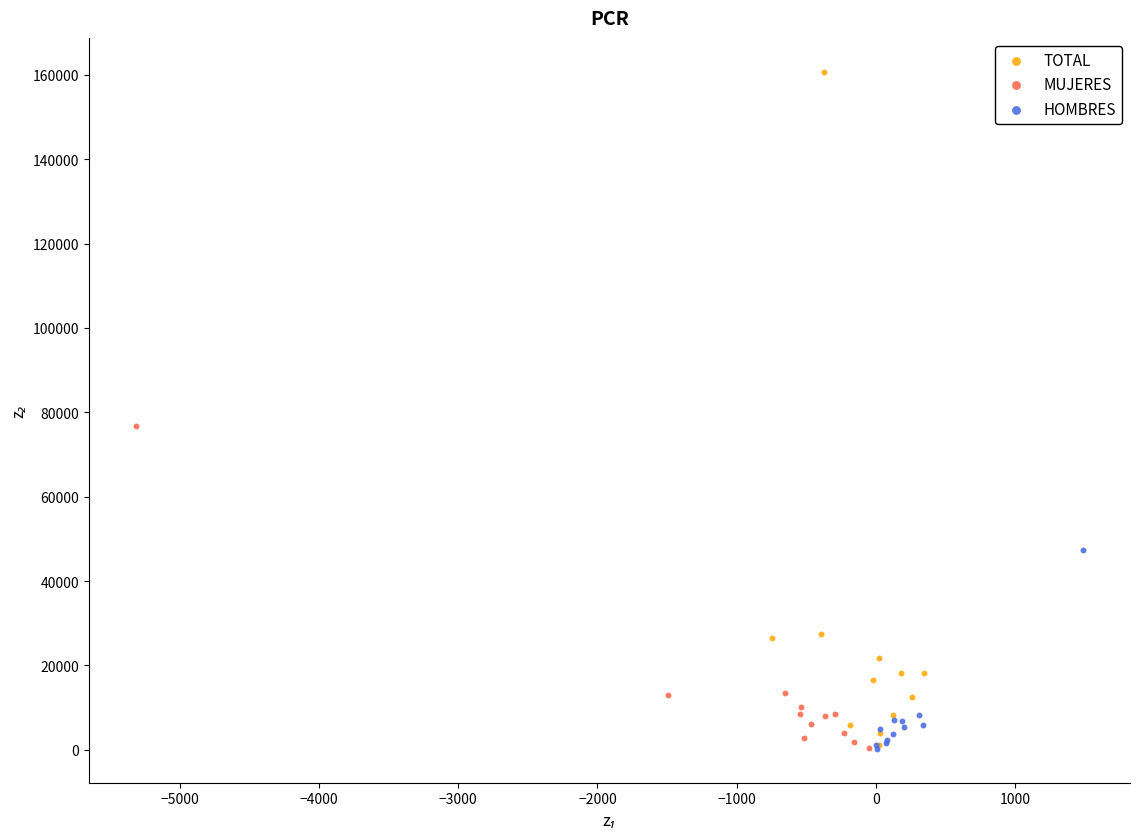

What are all the series names shown in the legend?

TOTAL, MUJERES, HOMBRES